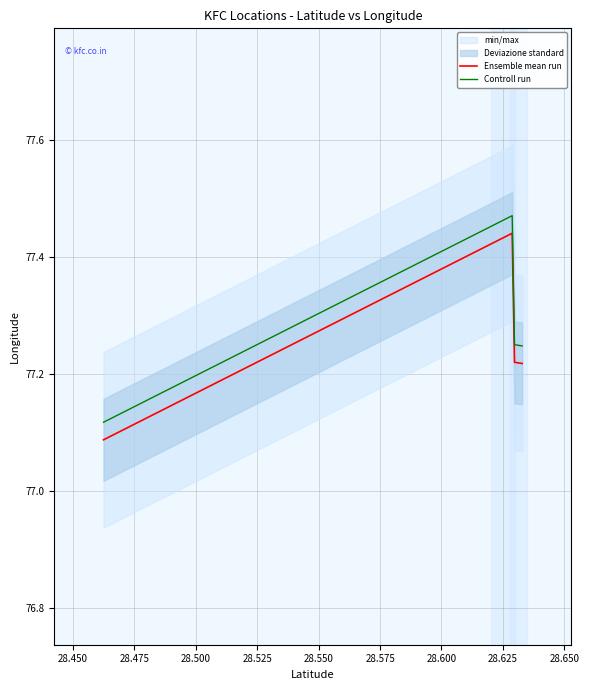

Which series changed the most between 28.475 and 28.525?

Ensemble mean run